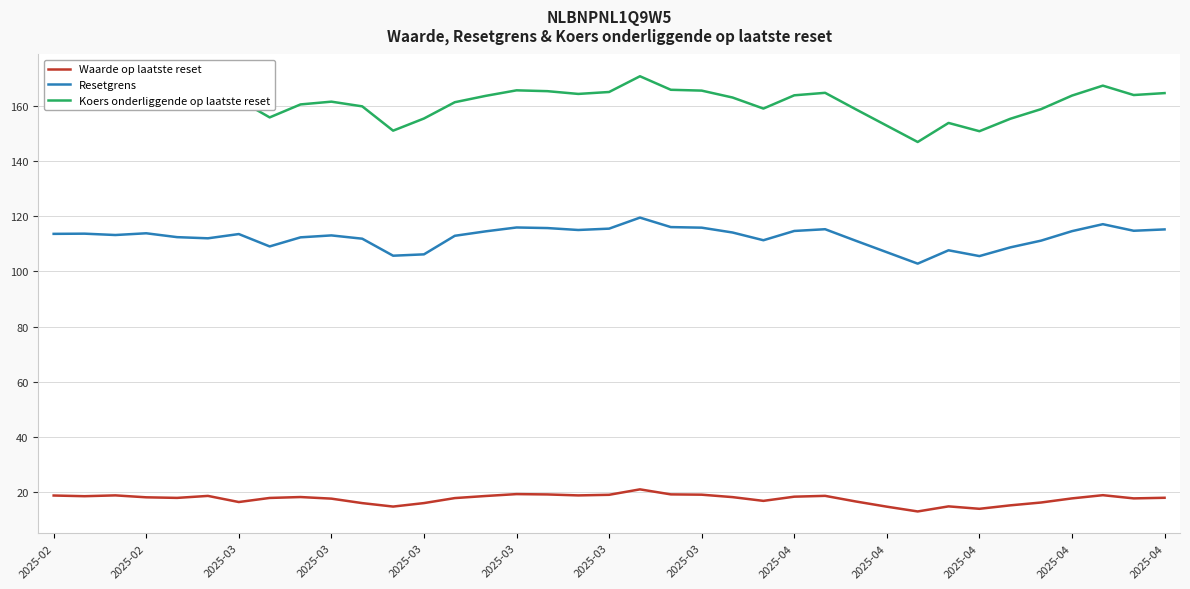

What is the greatest value displayed?

170.6